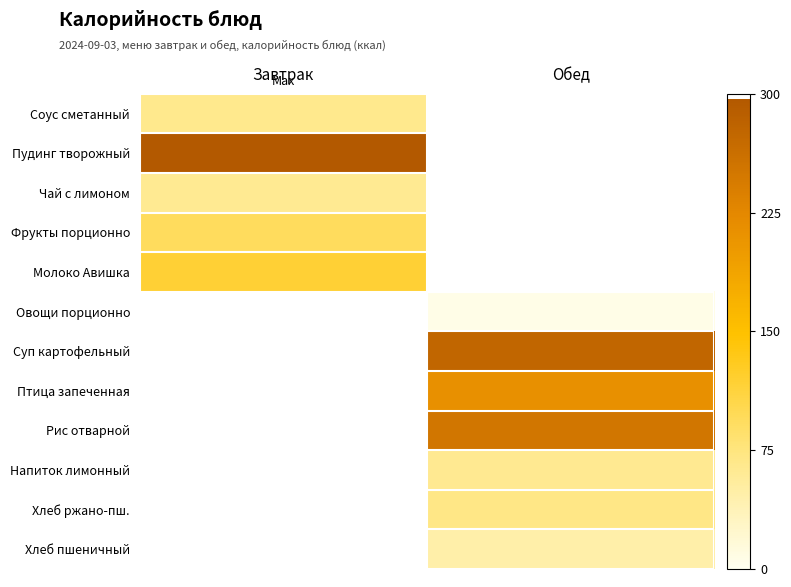

Reading right to left, extract all data points from this chart.

Соус сметанный: Обед=0.0	Завтрак=65.8
Пудинг творожный: Обед=0.0	Завтрак=296.6
Чай с лимоном: Обед=0.0	Завтрак=62.5
Фрукты порционно: Обед=0.0	Завтрак=94.5
Молоко Авишка: Обед=0.0	Завтрак=117.6
Овощи порционно: Обед=6.2	Завтрак=0.0
Суп картофельный: Обед=275.6	Завтрак=0.0
Птица запеченная: Обед=213.3	Завтрак=0.0
Рис отварной: Обед=251.8	Завтрак=0.0
Напиток лимонный: Обед=63.2	Завтрак=0.0
Хлеб ржано-пш.: Обед=69.6	Завтрак=0.0
Хлеб пшеничный: Обед=46.9	Завтрак=0.0